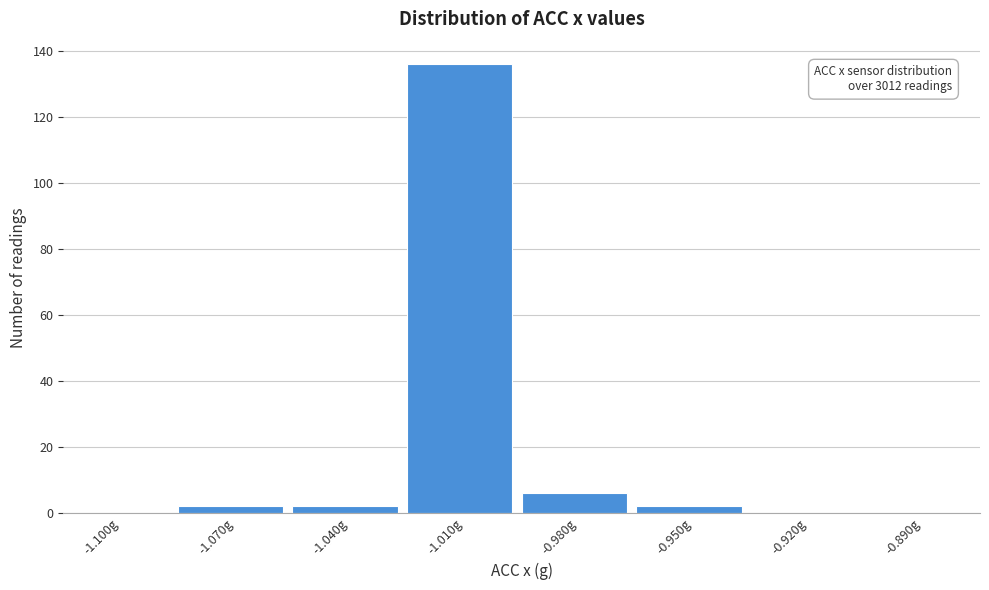

Reading left to right, what are all the values shown in this chart?

-1.100g=0	-1.070g=2	-1.040g=2	-1.010g=136	-0.980g=6	-0.950g=2	-0.920g=0	-0.890g=0